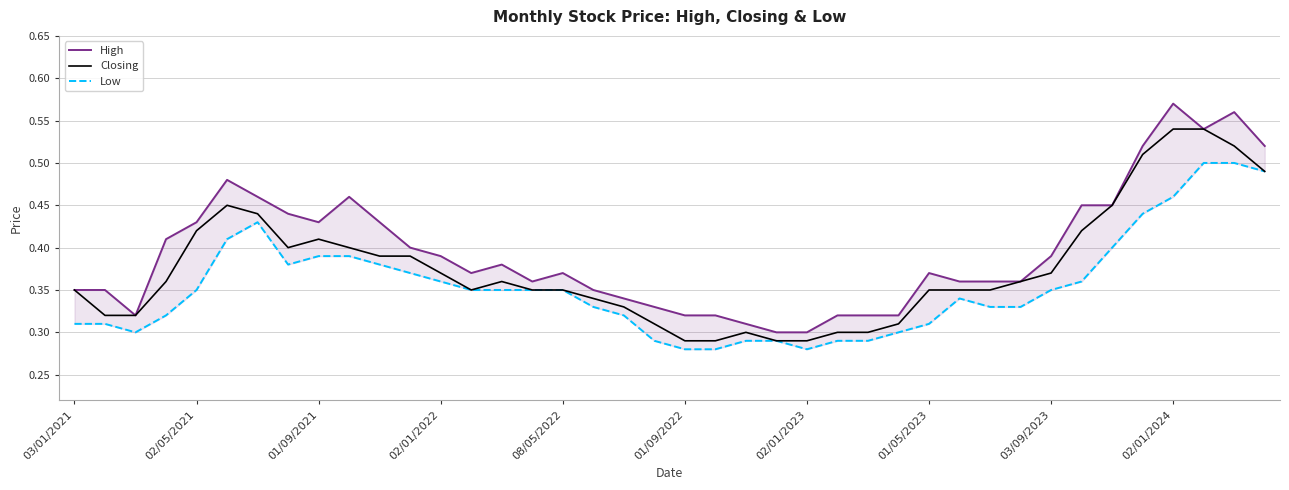

Where is High nearest to the value 0?

23